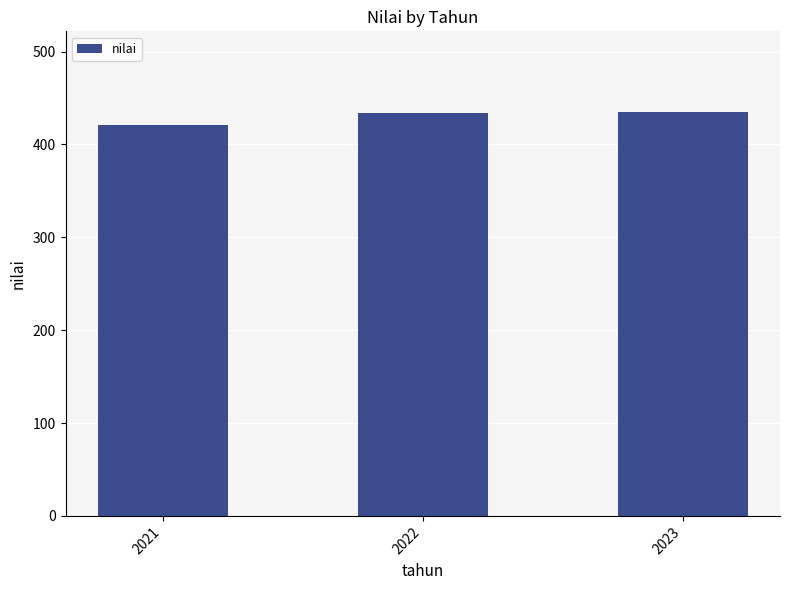

Where is the data nearest to the value 428?

2022